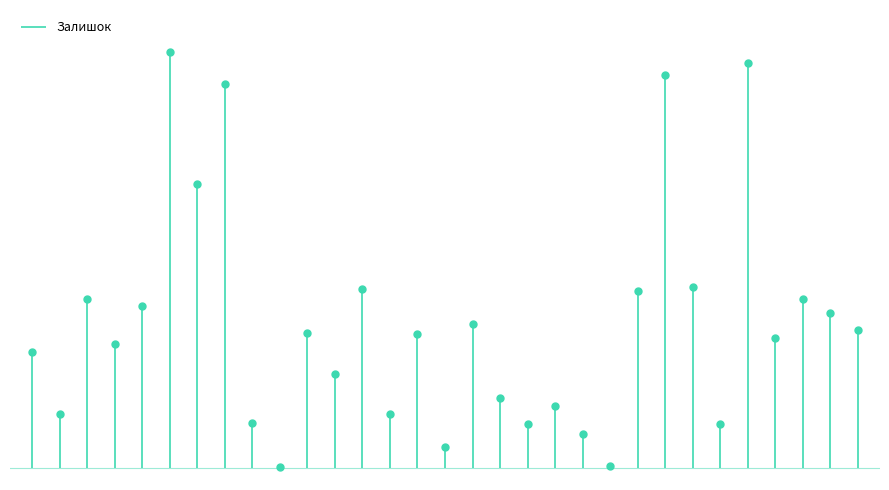

True or false: there are more than 0 points higher than both neighbors.

True